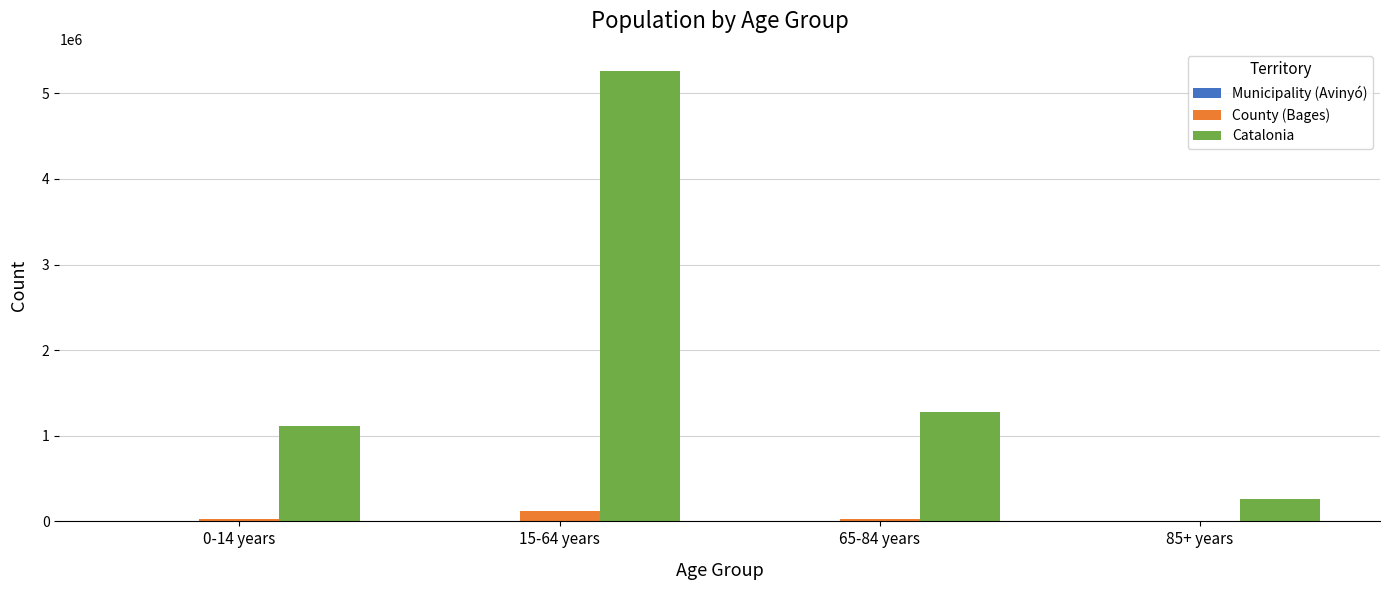

The value of Catalonia at 0-14 years is 1492790. True or false?

False